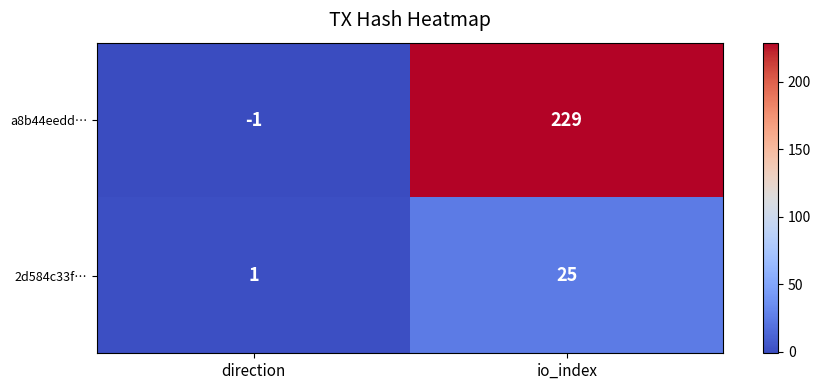

Count the number of categories in the chart.

2